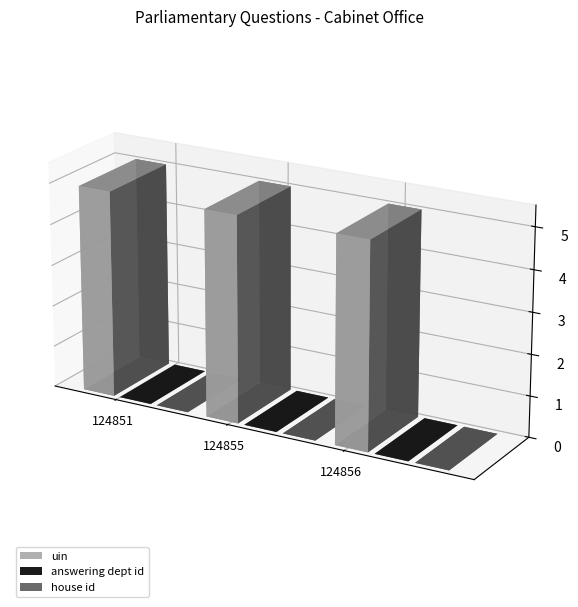

What is the difference between the highest and lowest values at 124855?

124854